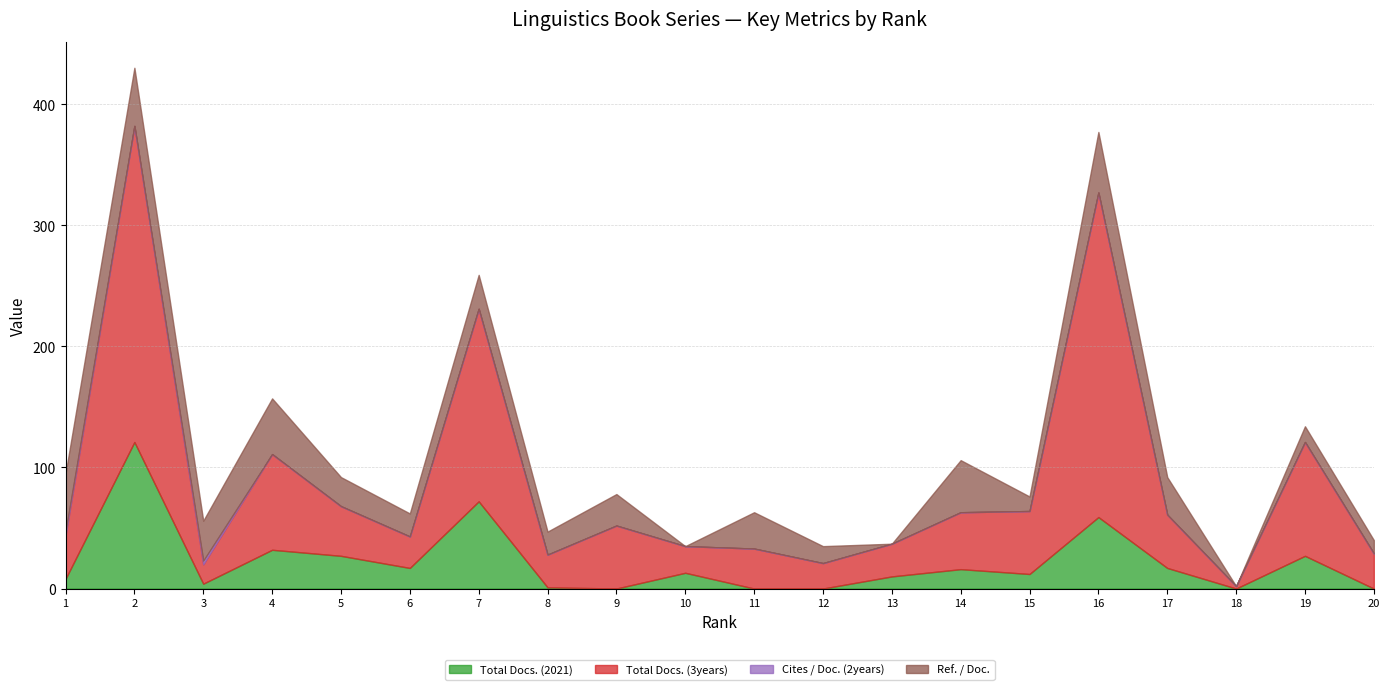

What is the value of the Total Docs. (3years) point at the 10th from the left?

22